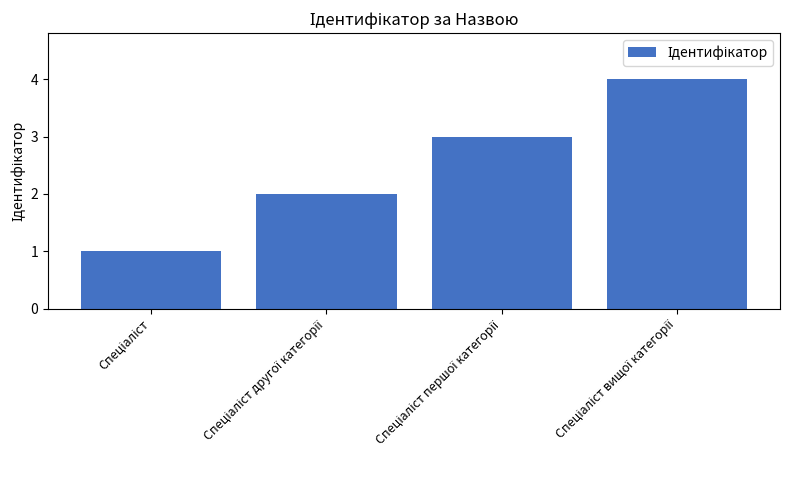

What is the maximum value shown in the chart?

4